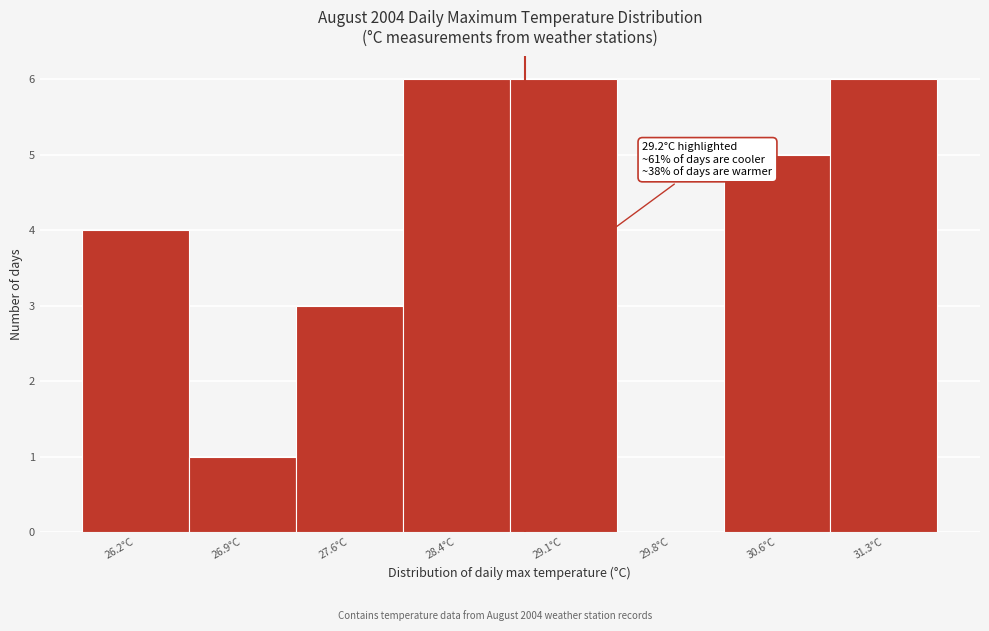

Reading left to right, what are all the values shown in this chart?

26.2°C=4	26.9°C=1	27.6°C=3	28.4°C=6	29.1°C=6	29.8°C=0	30.6°C=5	31.3°C=6